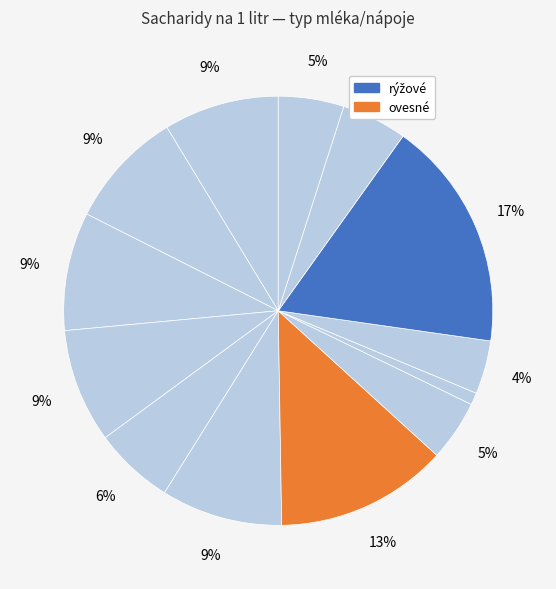

Count the number of slices in the pie.

13